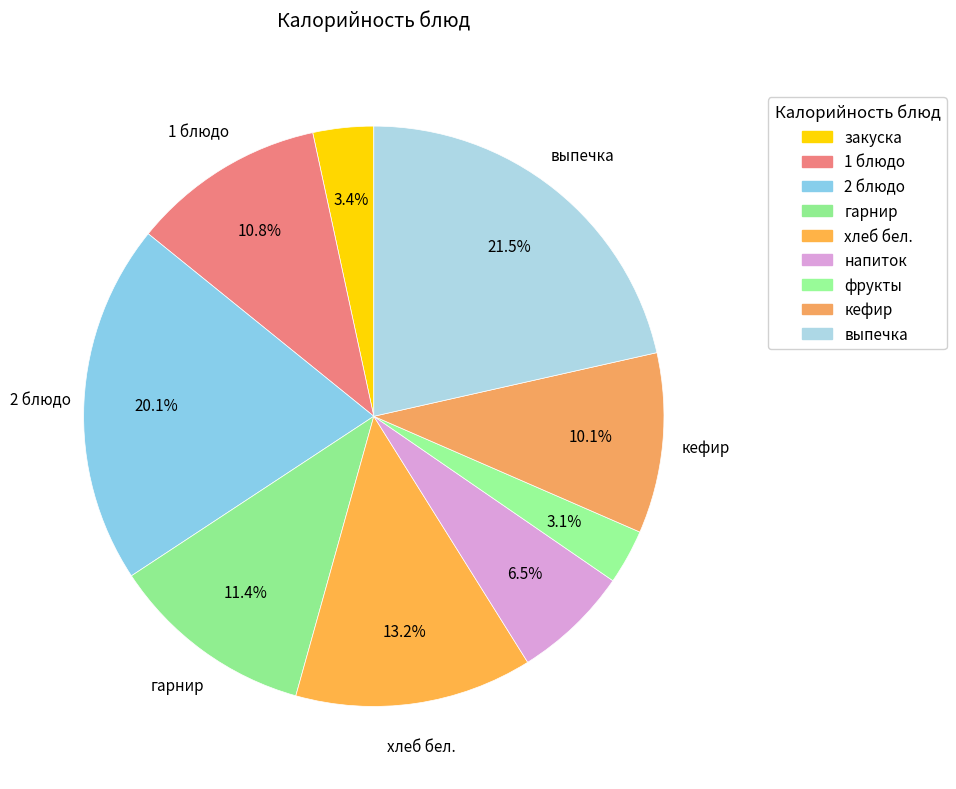

To the nearest percent, what is the difference between the largest and smallest slice percentages?

18%